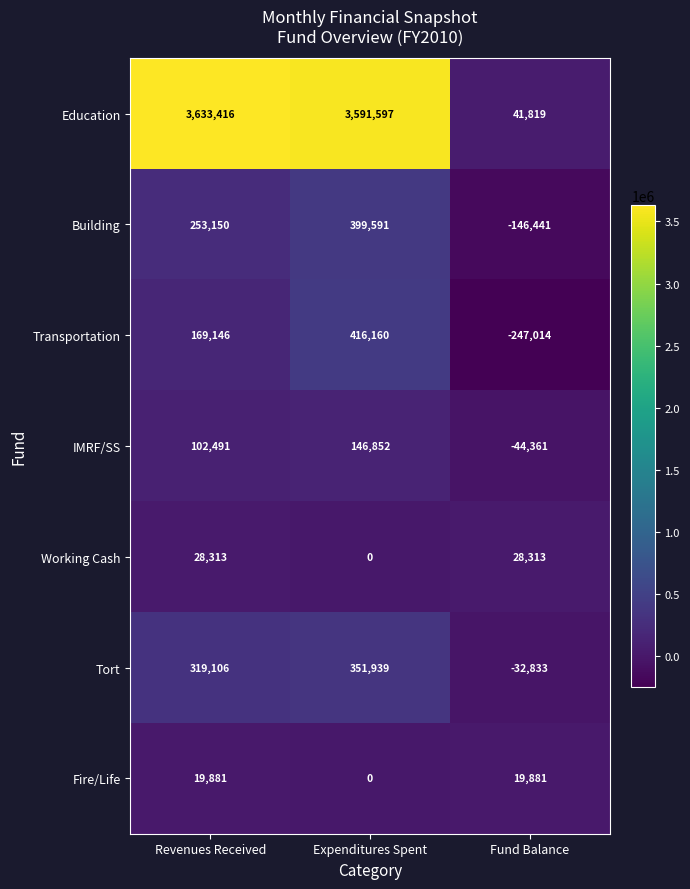

What is the sum of all Building values?

506300